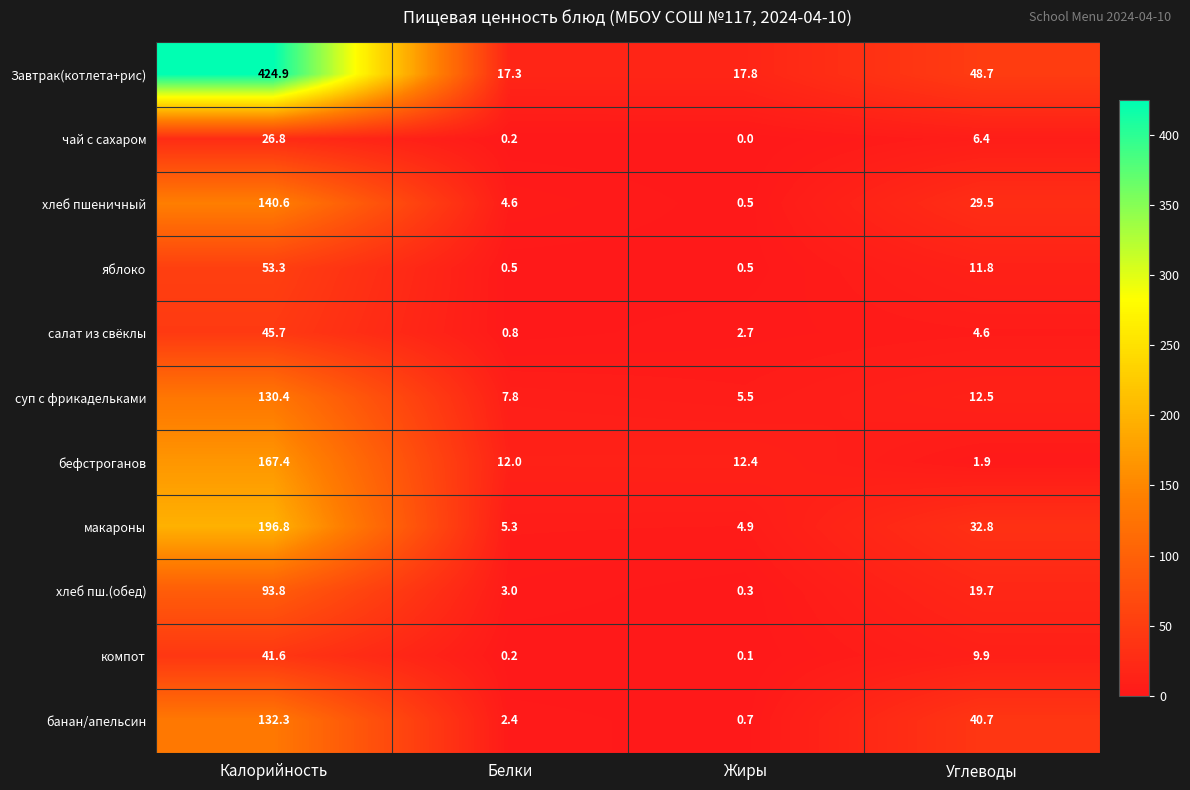

List the series in order of their peak value, lowest first.

чай с сахаром, компот, салат из свёклы, яблоко, хлеб пш.(обед), суп с фрикадельками, банан/апельсин, хлеб пшеничный, бефстроганов, макароны, Завтрак(котлета+рис)